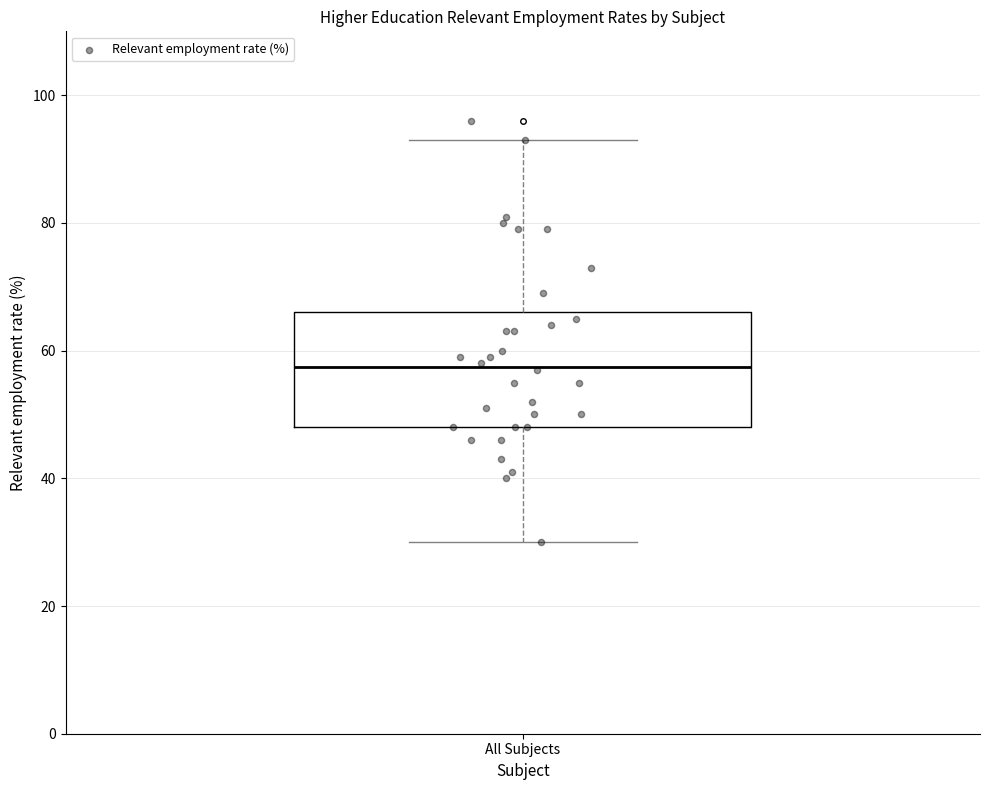

Transcribe this box plot: give where the median line is, the range the box spans, and where the two whiskers end, as read against the y-axis. The values are not printed on the chart, so give them approximately, as read against the axis.

median 58, box 48 to 66, whiskers 30 to 94